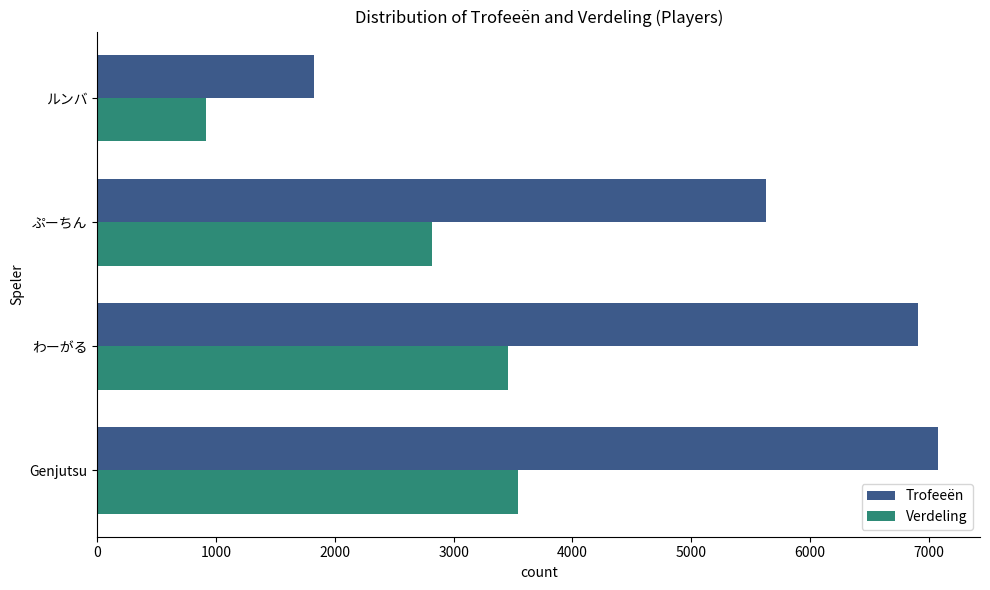

Which series has the largest range (max minus min)?

Trofeeën